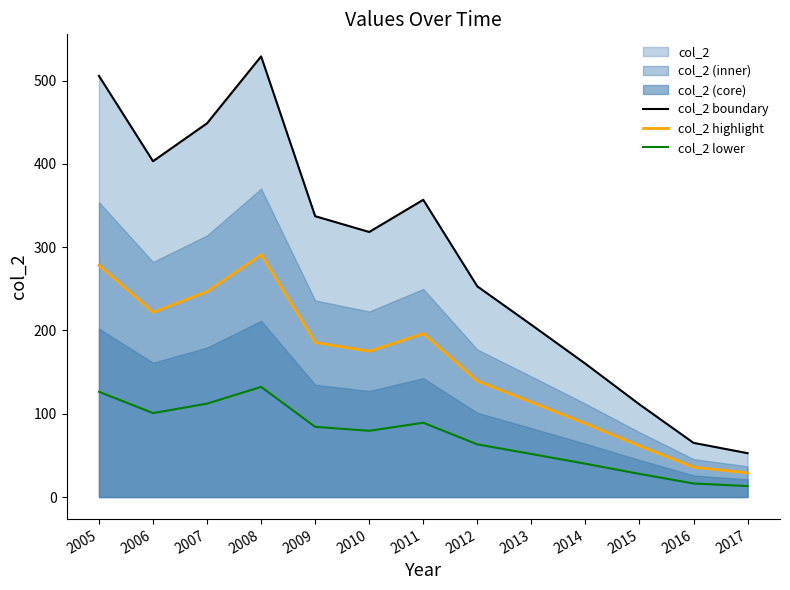

What is the value of the col_2 boundary point at the 9th from the left?

206.8